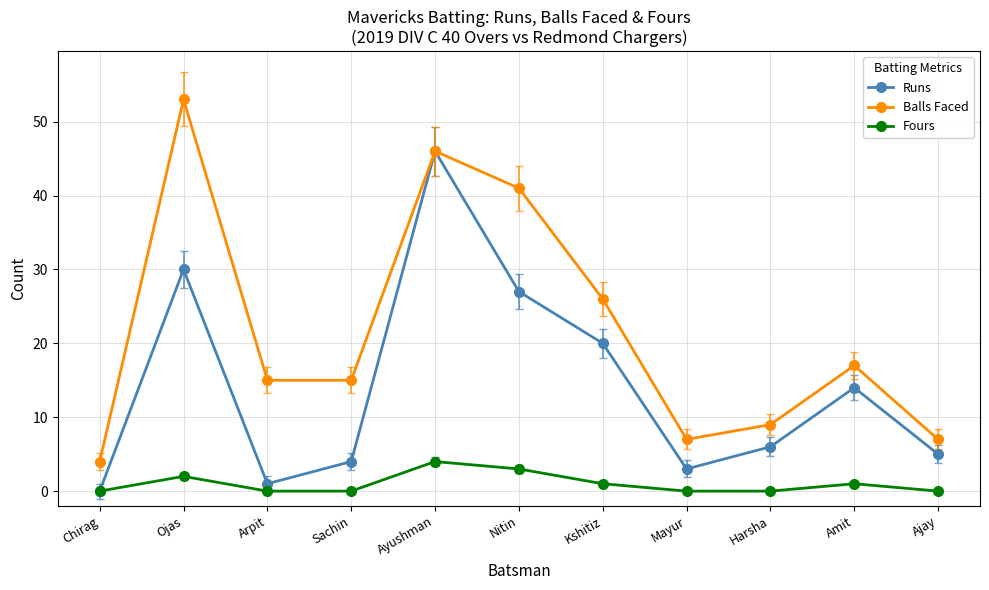

True or false: Balls Faced has more than 0 points higher than both neighbors.

True